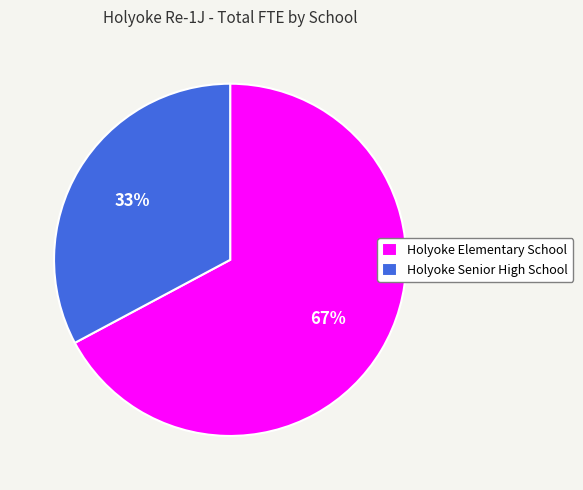

Do Holyoke Elementary School and Holyoke Senior High School together represent more than half of the pie?

Yes